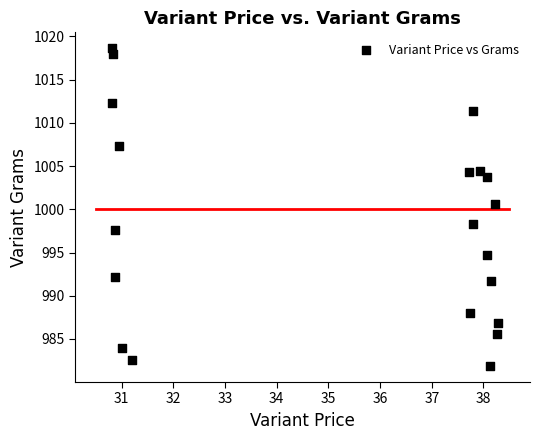

What Y value in the scatter plot is closest to 1000?

1000.6